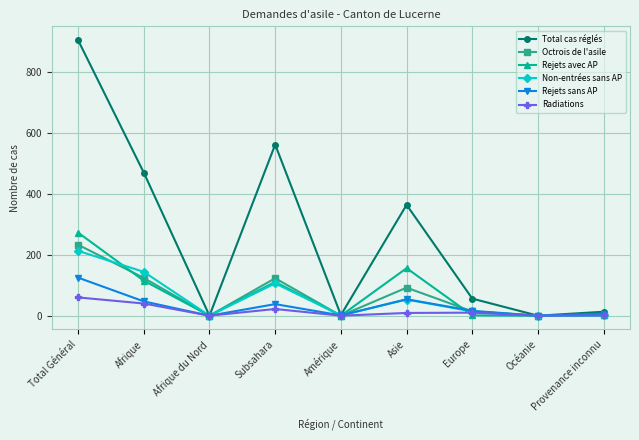

At which label does Non-entrées sans AP reach its peak?

Total Général